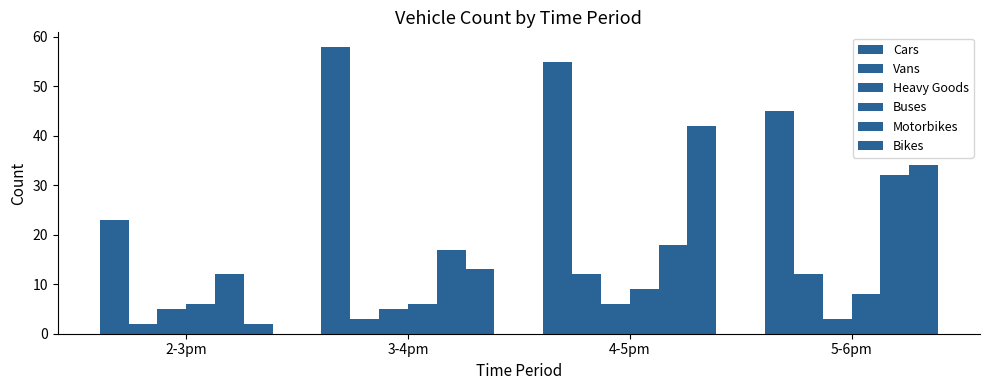

How many data points does each series have?

4